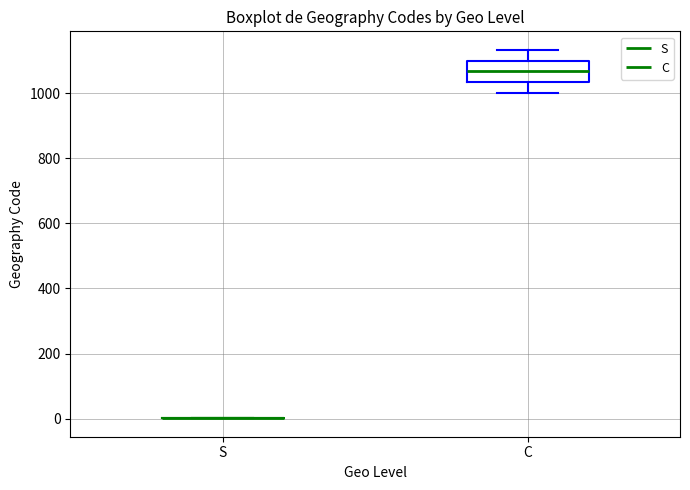

Which box is the tallest, from its lower edge to its upper edge?

C